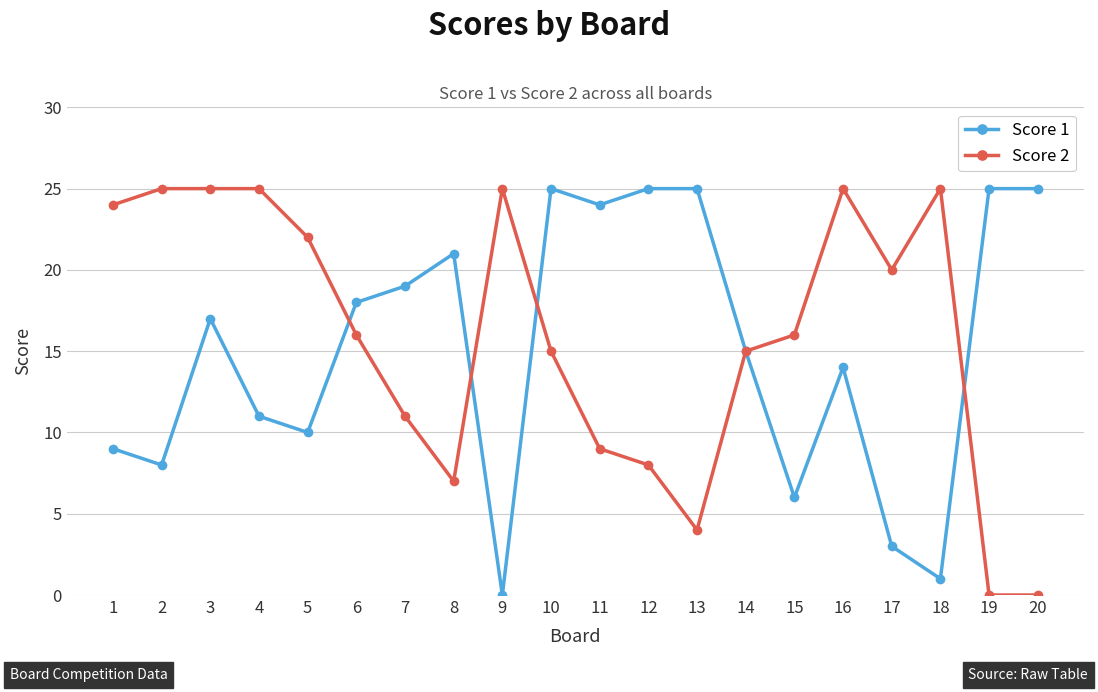

What is the value of the Score 1 point at the 3rd from the left?

17